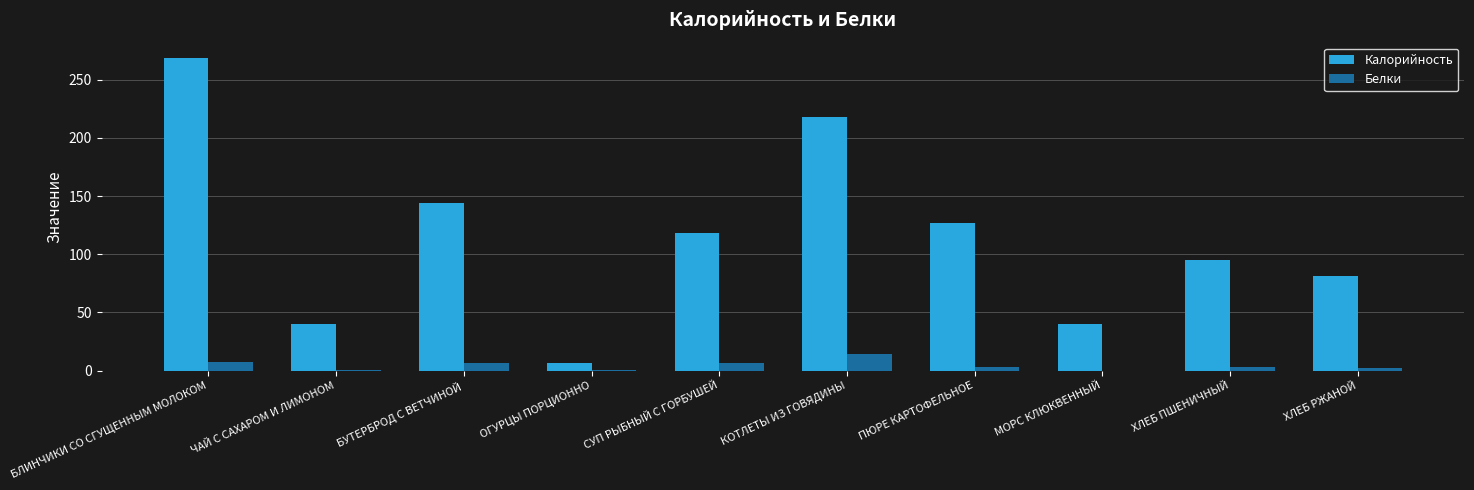

At which label does Белки reach its peak?

КОТЛЕТЫ ИЗ ГОВЯДИНЫ